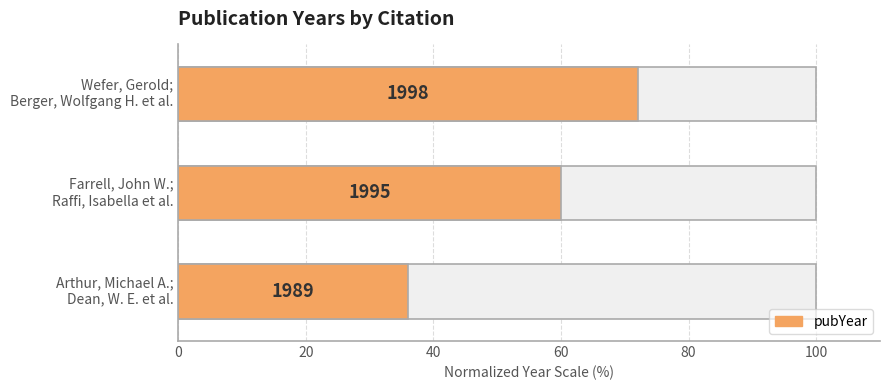

What is the difference between the maximum and minimum values?

36